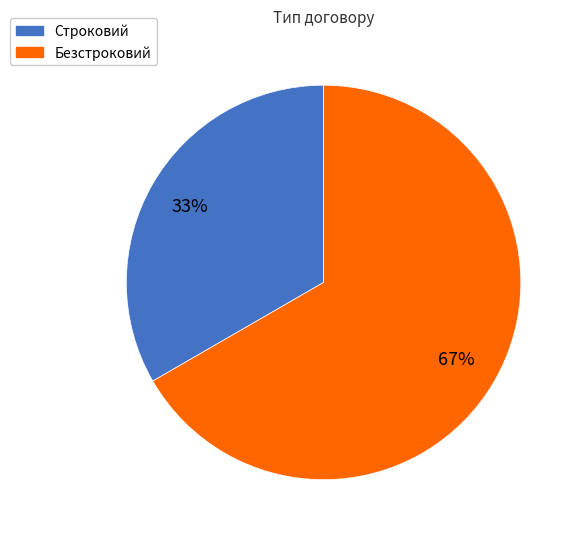

Is the sum of Безстроковий and Строковий greater than half?

Yes